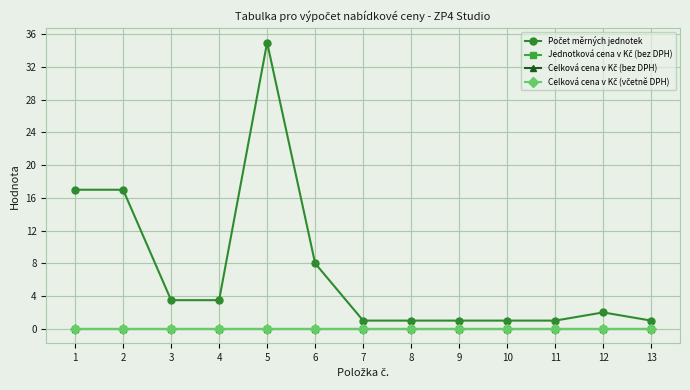

True or false: Počet měrných jednotek and Jednotková cena v Kč (bez DPH) intersect in this chart.

False